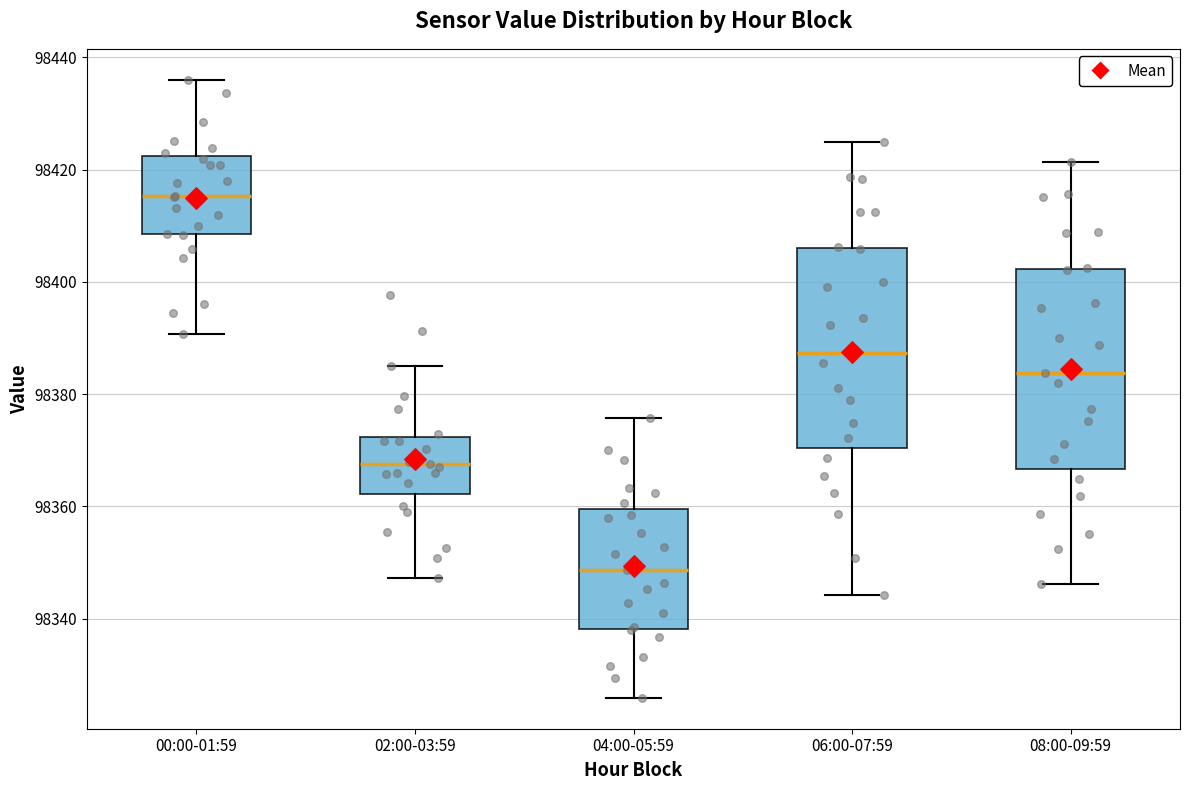

Reading left to right, read every box against the y-axis: the position of its median line, the range the box covers, and the ends of its whiskers. The values are not printed on the chart, so give them approximately, as read against the axis.

00:00-01:59: median 98416, box 98408 to 98422, whiskers 98390 to 98436
02:00-03:59: median 98368, box 98362 to 98372, whiskers 98348 to 98384
04:00-05:59: median 98348, box 98338 to 98360, whiskers 98326 to 98376
06:00-07:59: median 98388, box 98370 to 98406, whiskers 98344 to 98424
08:00-09:59: median 98384, box 98366 to 98402, whiskers 98346 to 98422